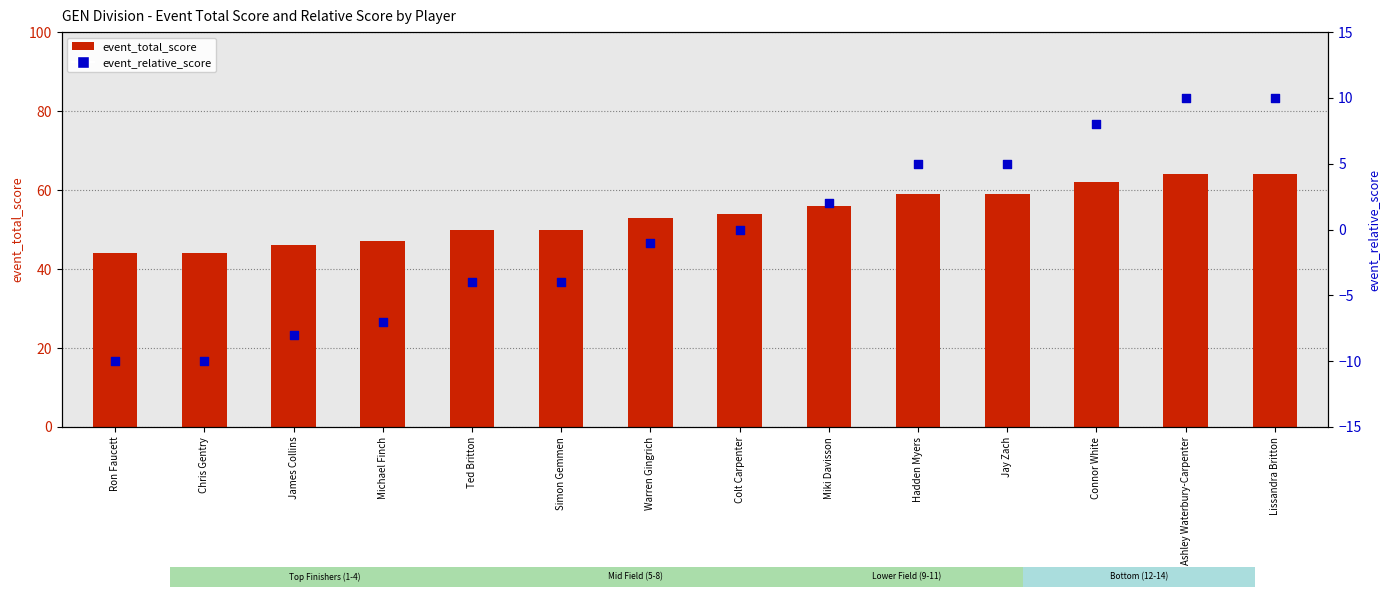

What are all the series names shown in the legend?

event_total_score, event_relative_score